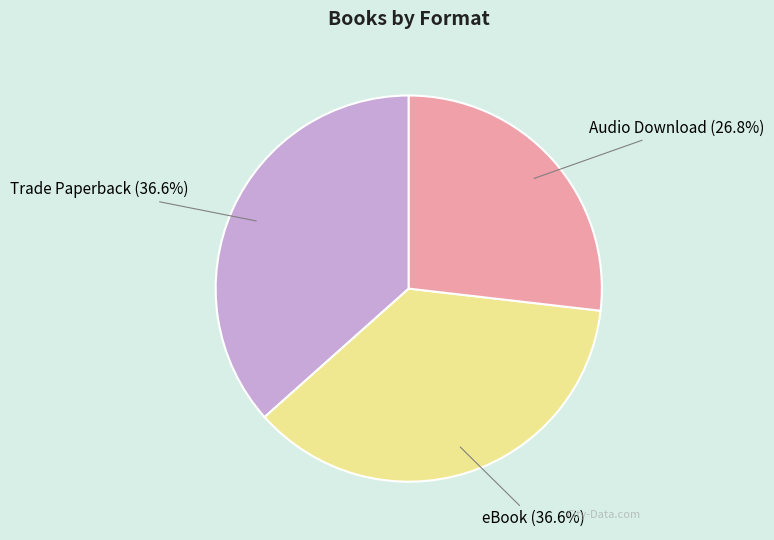

To the nearest percent, what portion does eBook represent?

37%